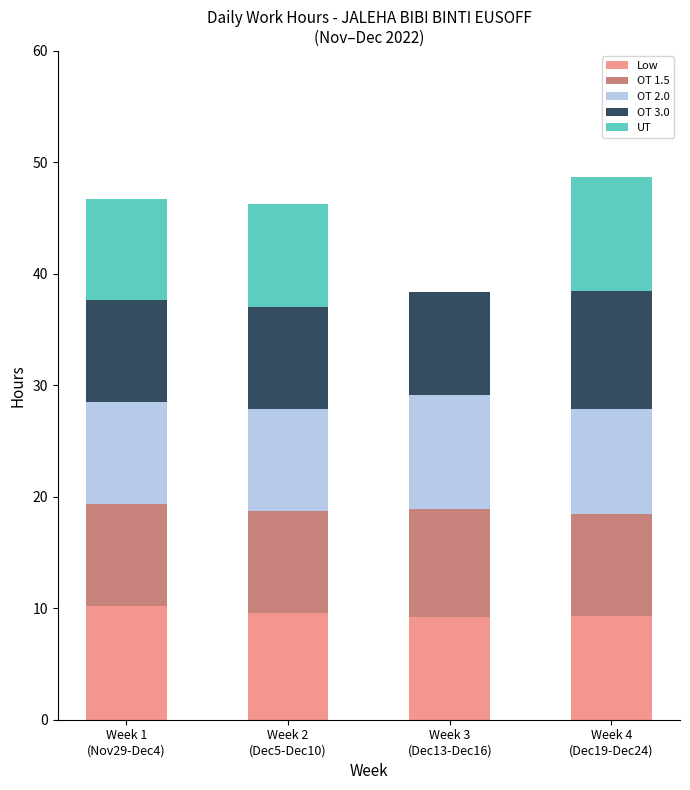

What is the maximum value for Low?

10.2